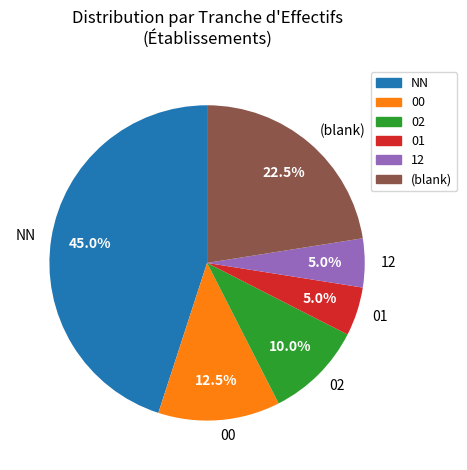

What is the total percentage of 00 and NN?

57.5%